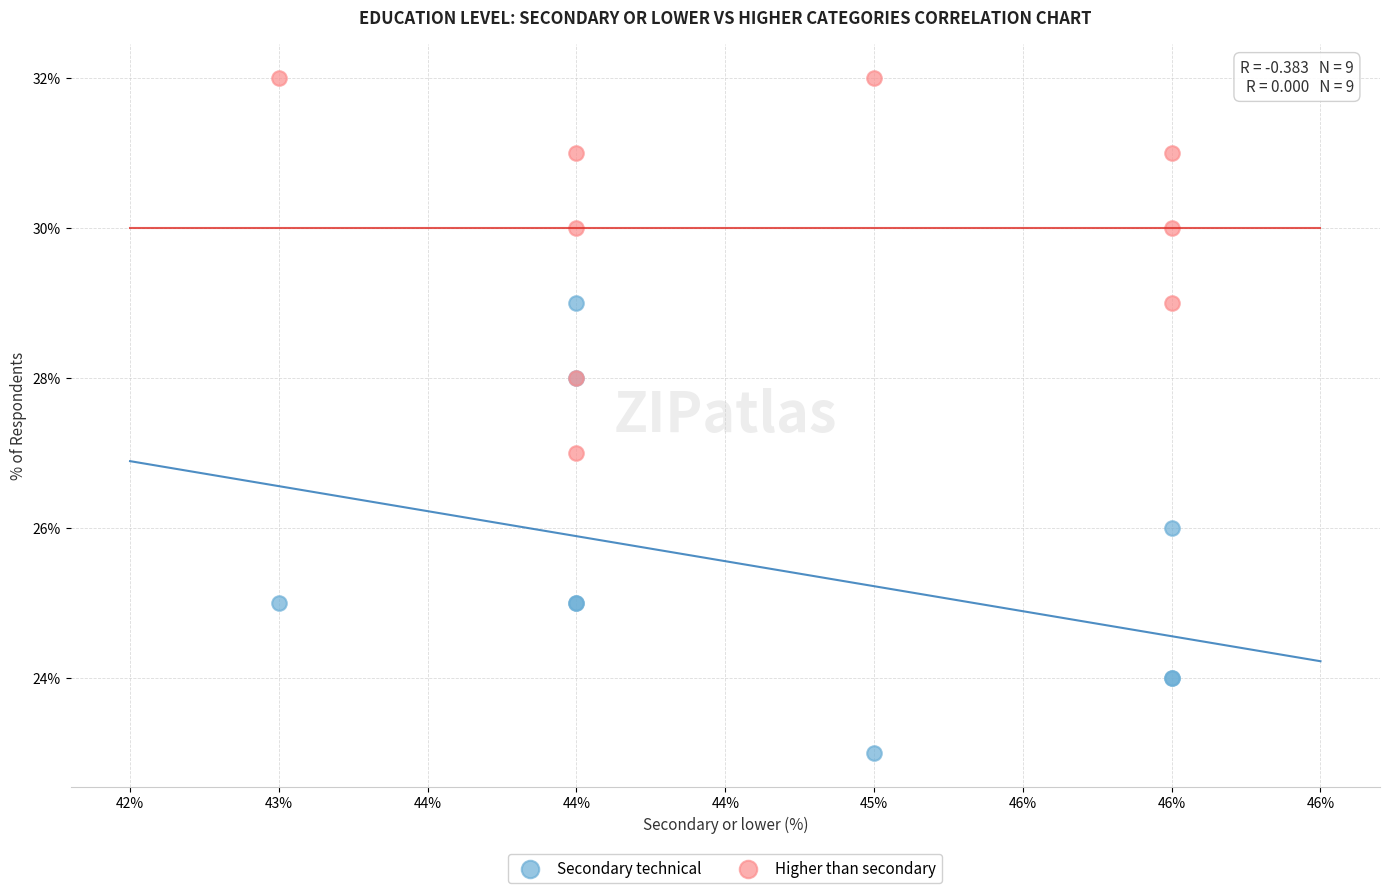

Which series has the widest spread of Y values?

Secondary technical